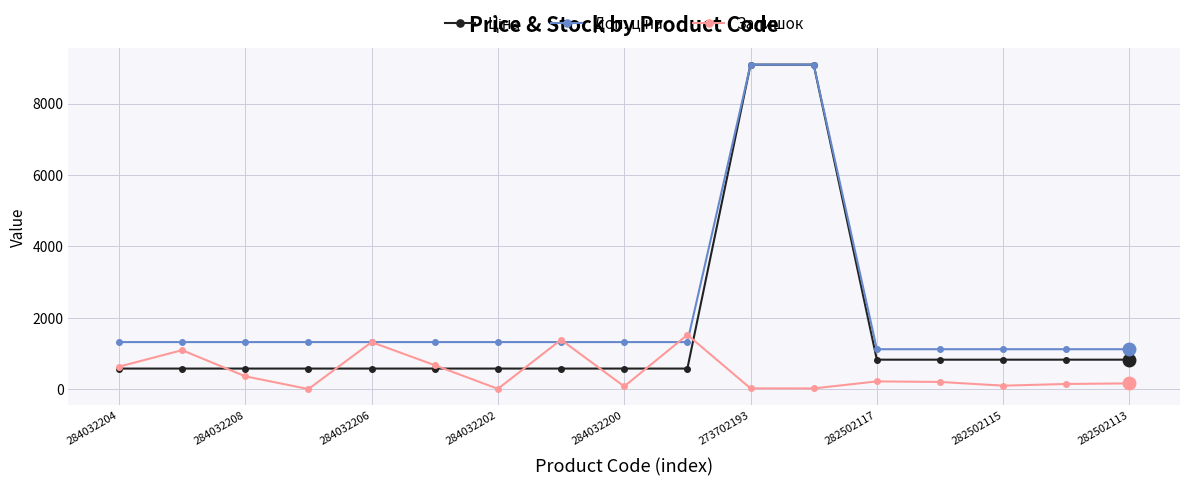

Which series has the largest range (max minus min)?

Ціна